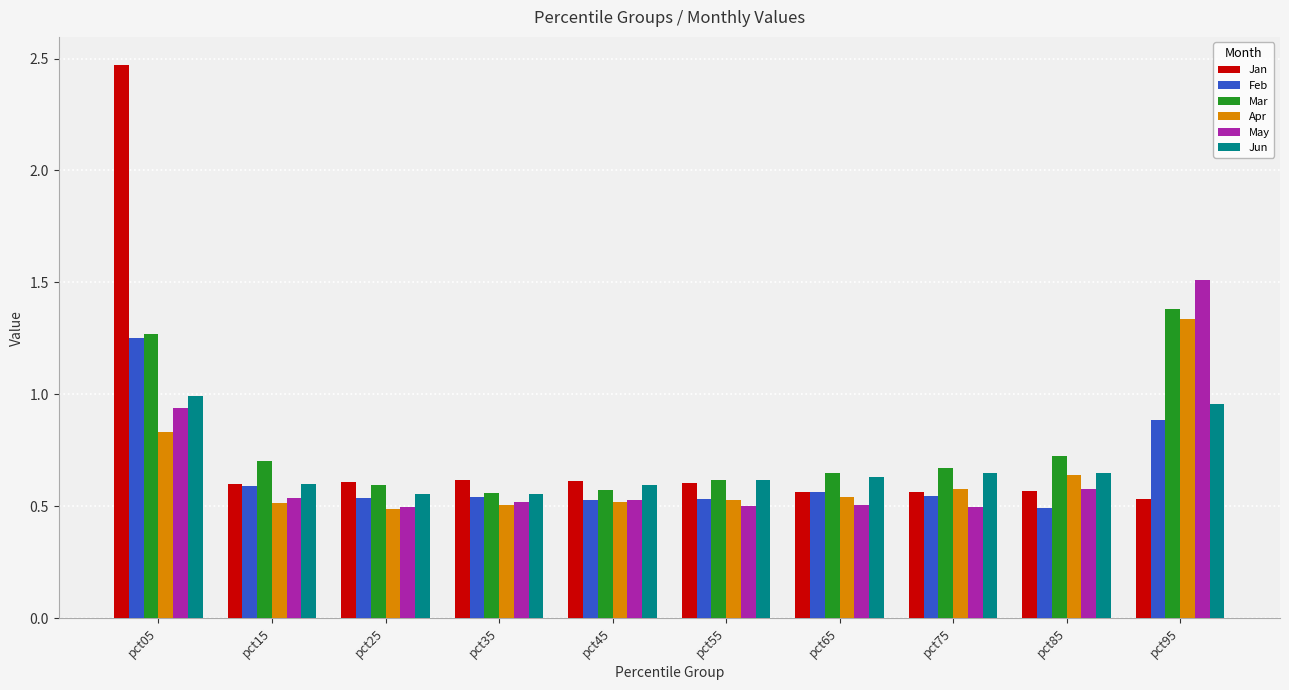

Which category has the highest value in the Mar series?

pct95